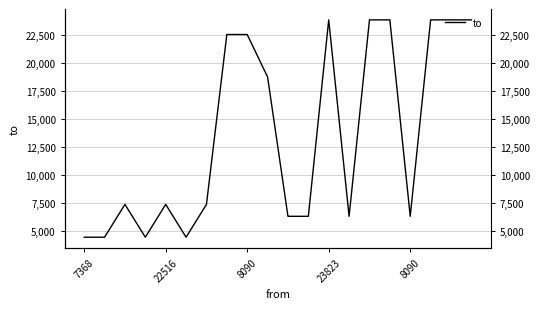

The value at 9 is 18728. True or false?

True